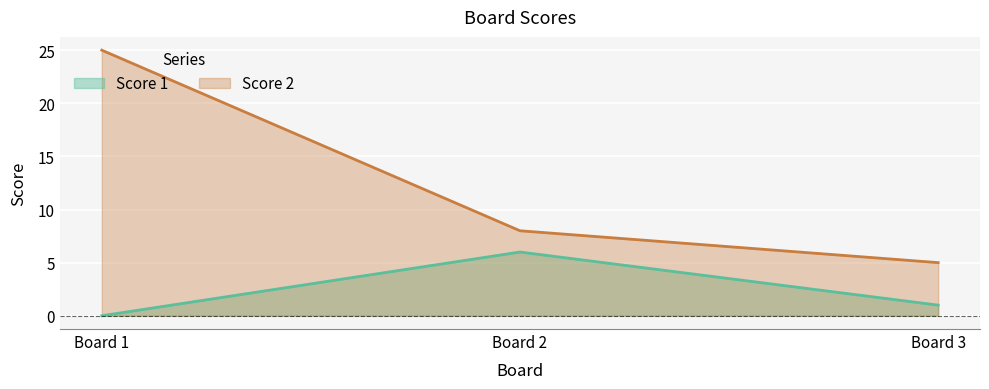

What is the difference between the maximum and minimum values in the Score 2 series?

20